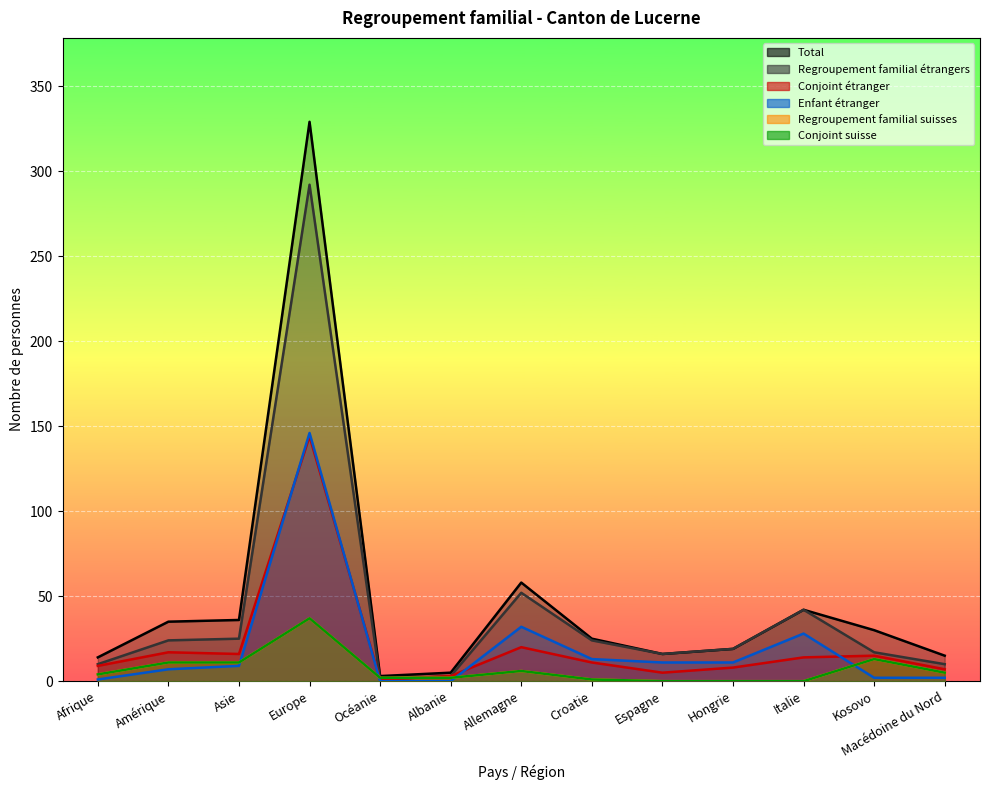

Which series has the largest total across all categories?

Total